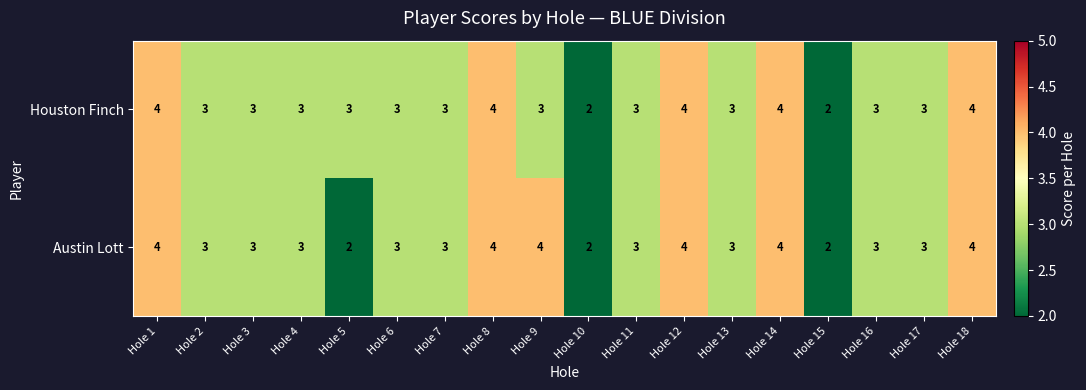

What value does the Houston Finch series have at Hole 11?

3